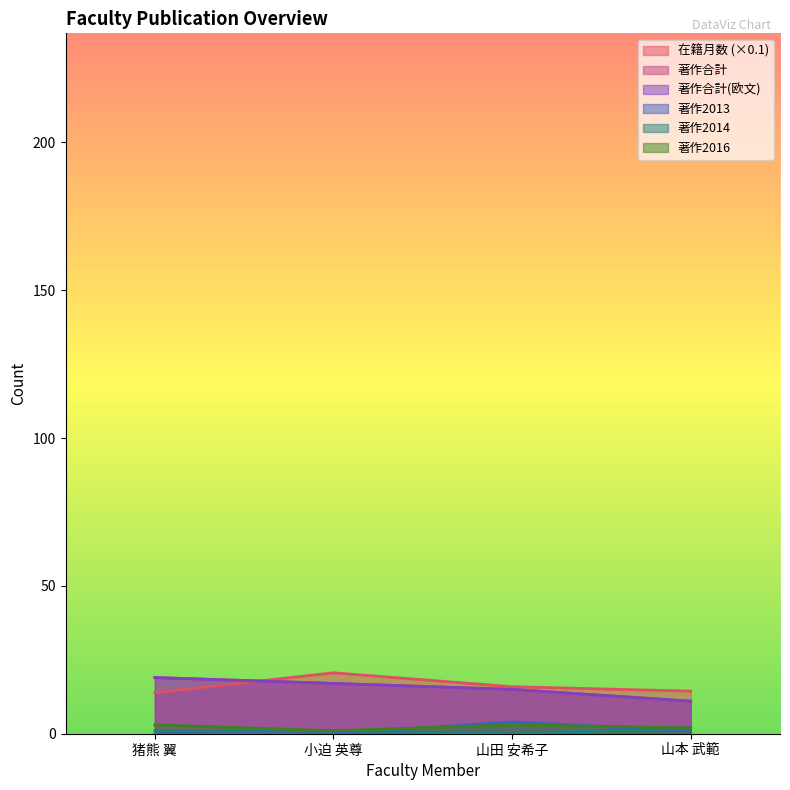

What is the total value across all series at 山本 武範?

41.4